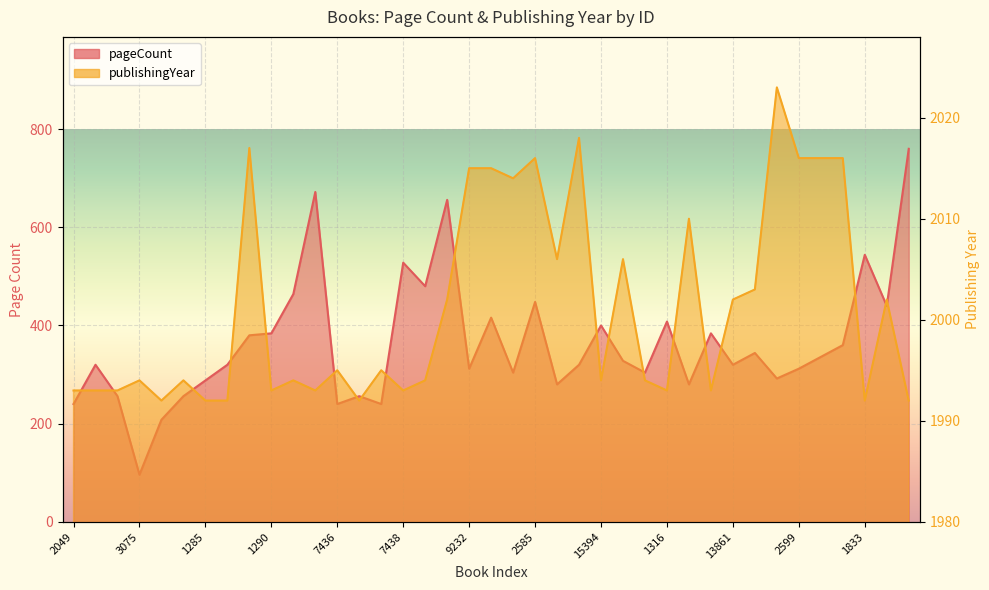

Rank the series by their average value, from highest to lowest.

publishingYear, pageCount